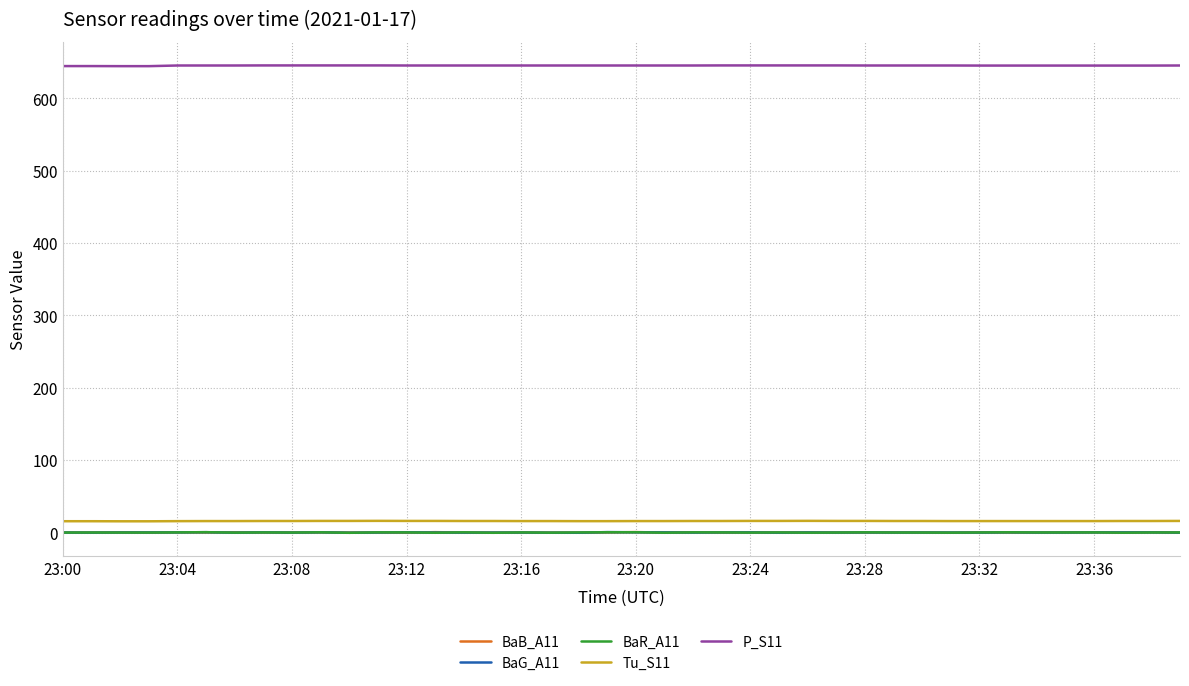

True or false: BaG_A11 and Tu_S11 intersect in this chart.

False